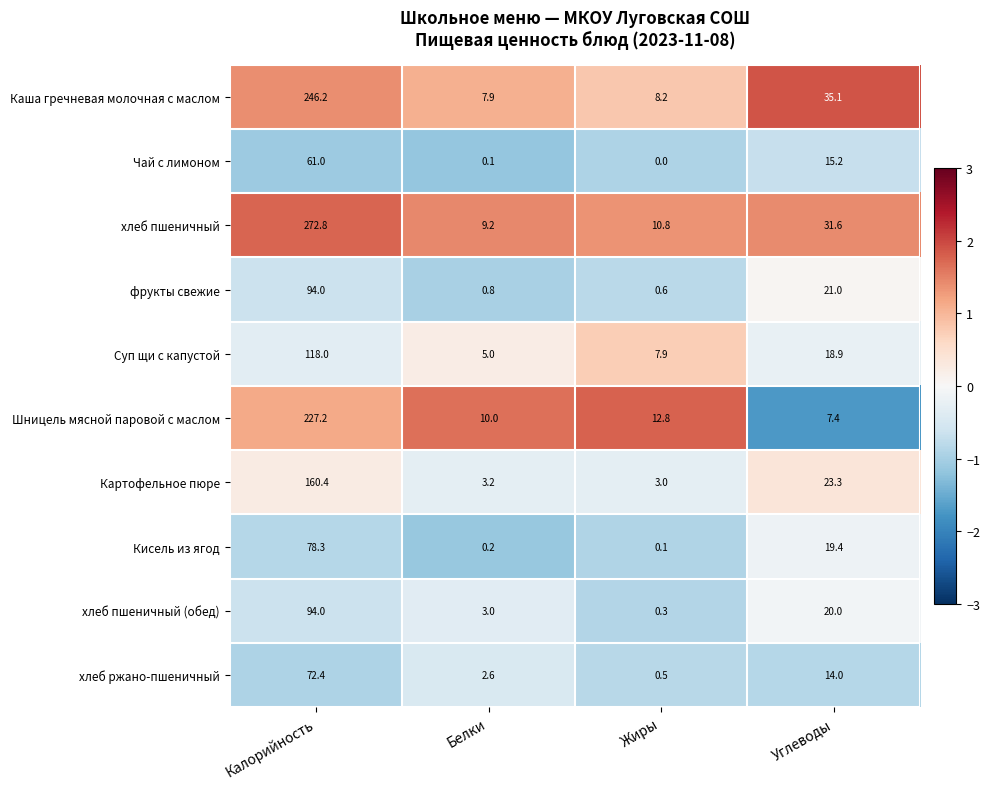

At which label is Каша гречневая молочная с маслом closest to 127?

Углеводы